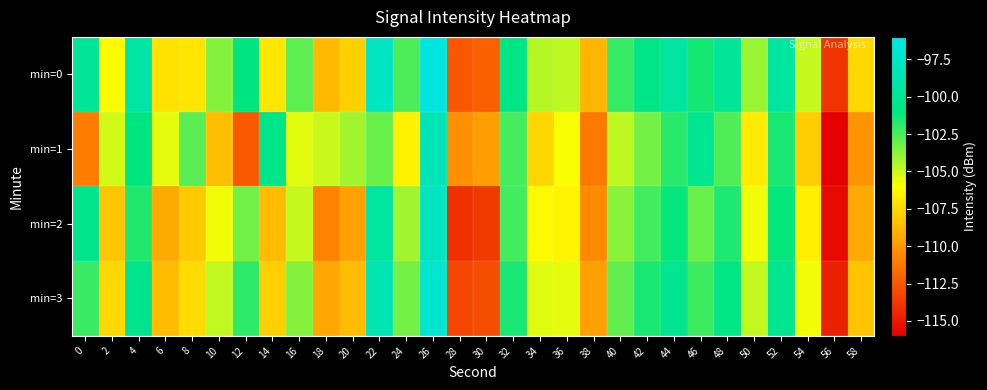

How many distinct data groups are displayed?

4